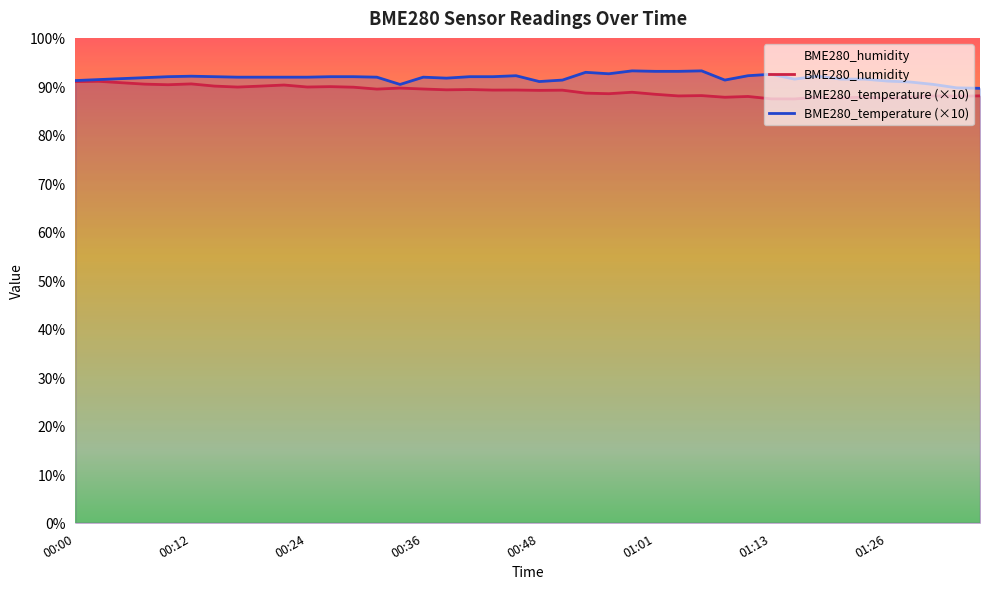

What is the label of the 26th point from the right?

00:34